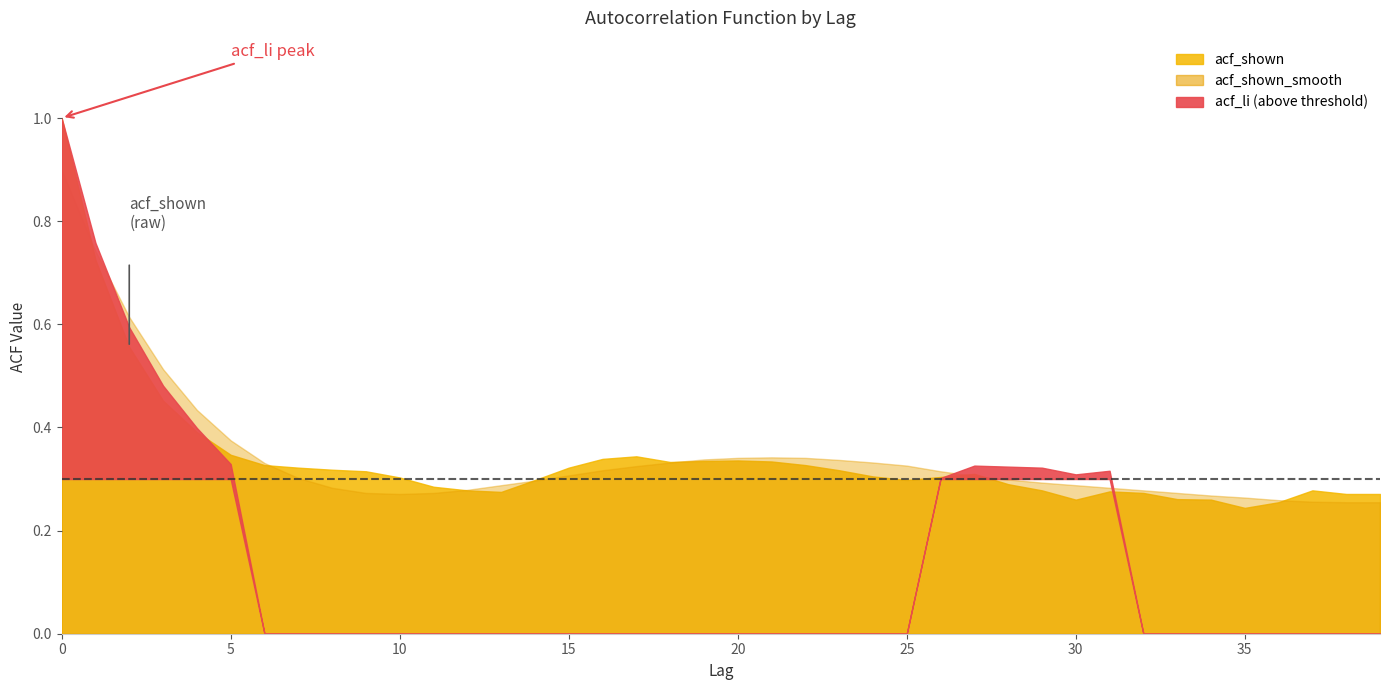

What is the greatest value displayed?

1.0